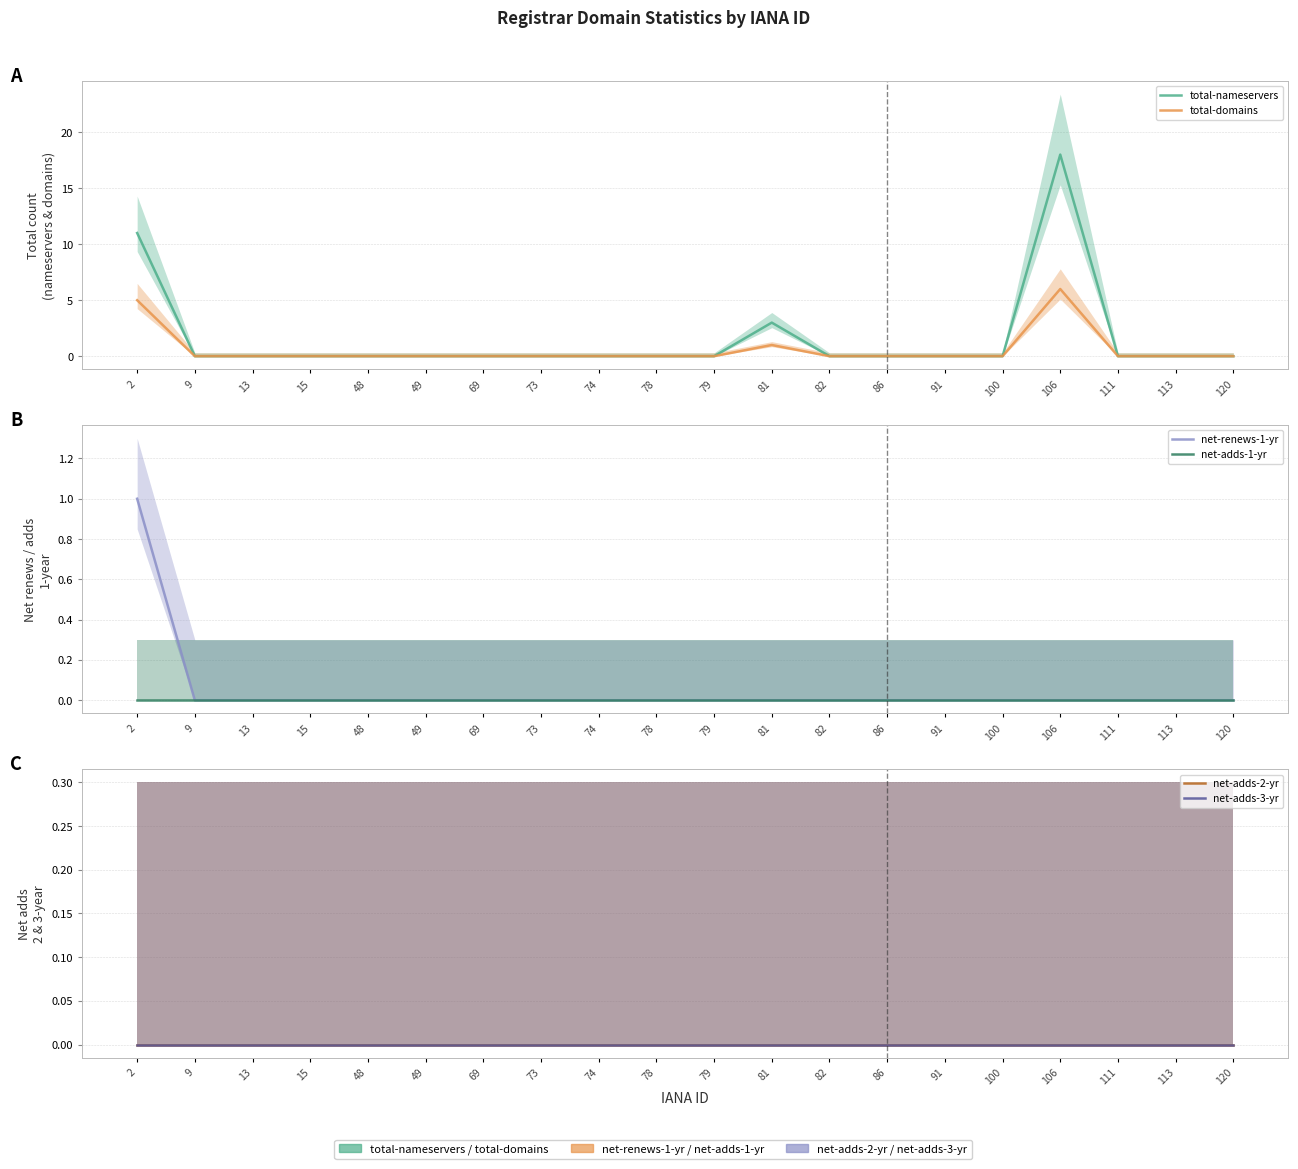

Count the number of categories in the chart.

20